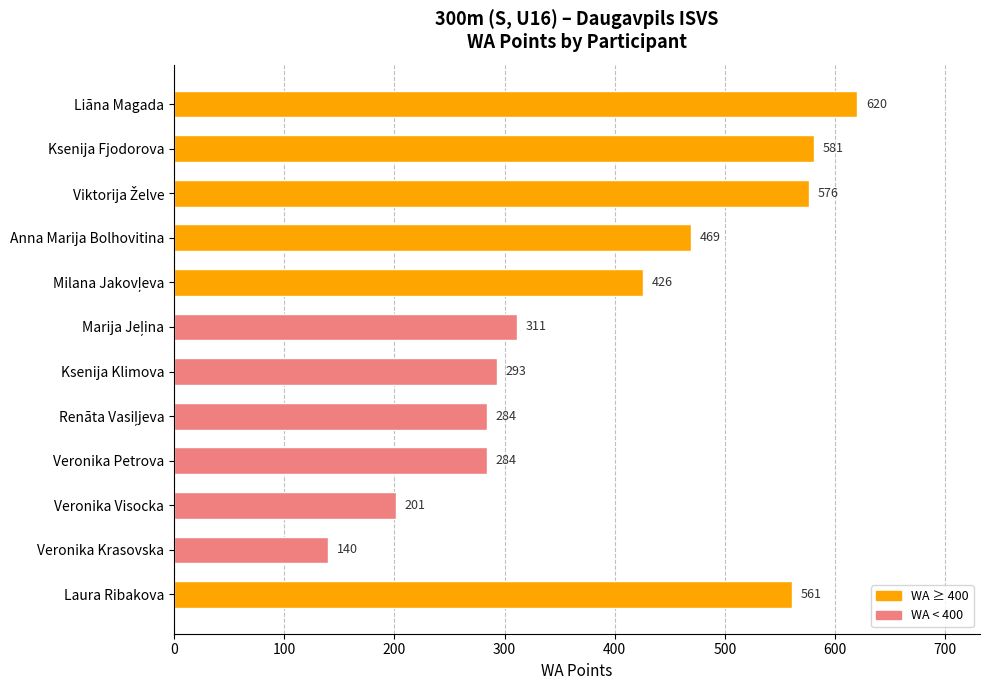

Does the chart contain any negative values?

No